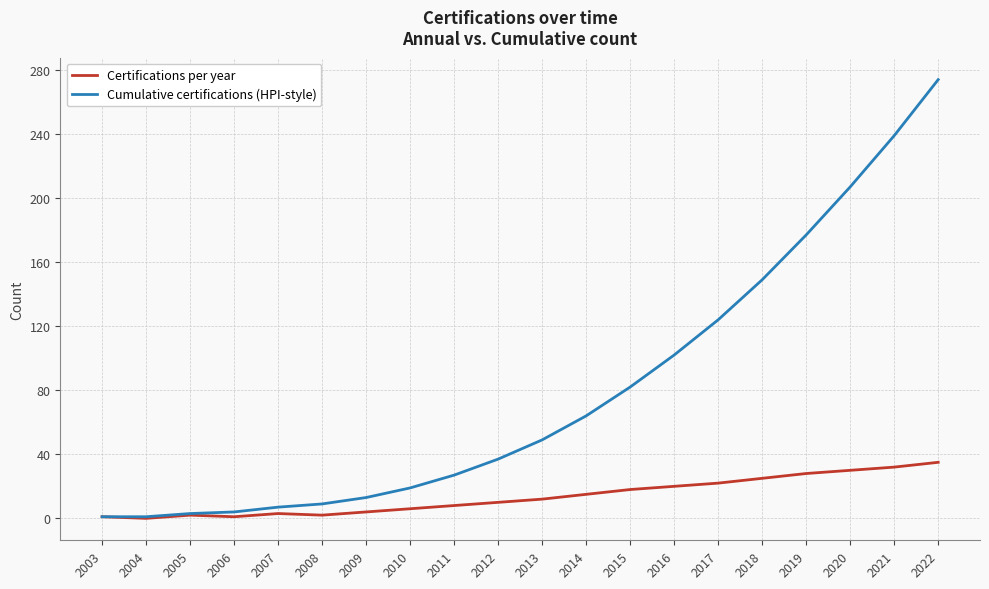

What is the maximum value shown in the chart?

274